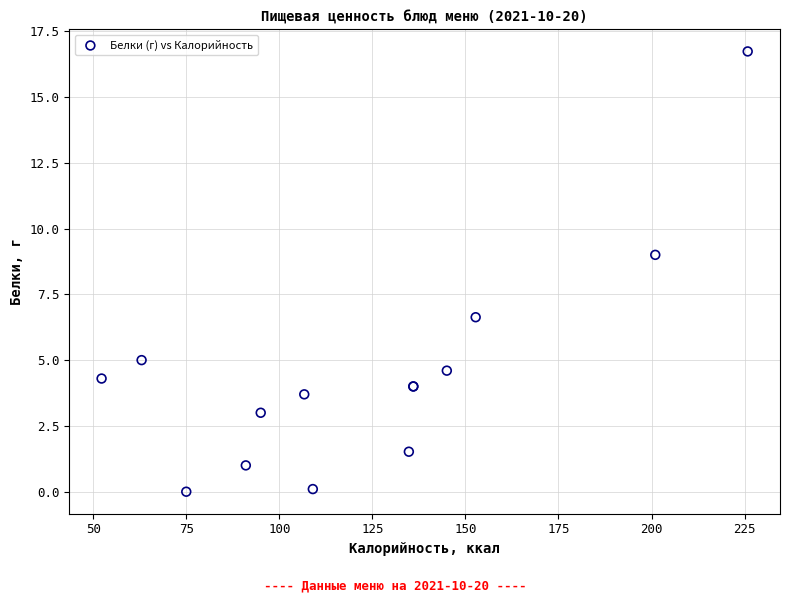

What Y value in the scatter plot is closest to 8?

9.0